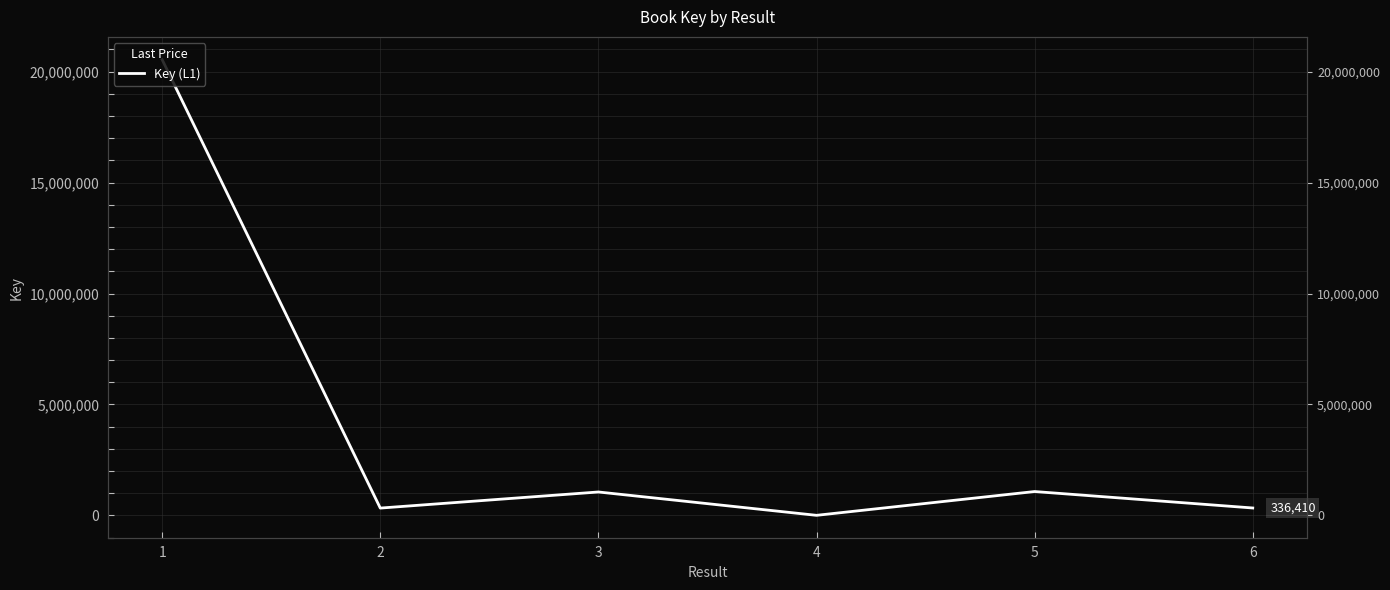

Rank the categories by value from highest to lowest.

1, 5, 3, 6, 2, 4